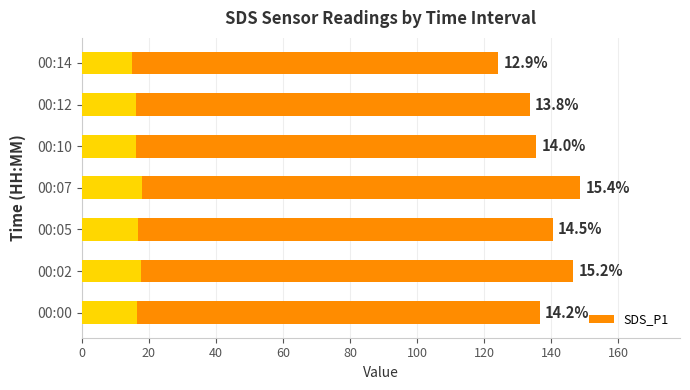

How many categories are shown in the chart?

7